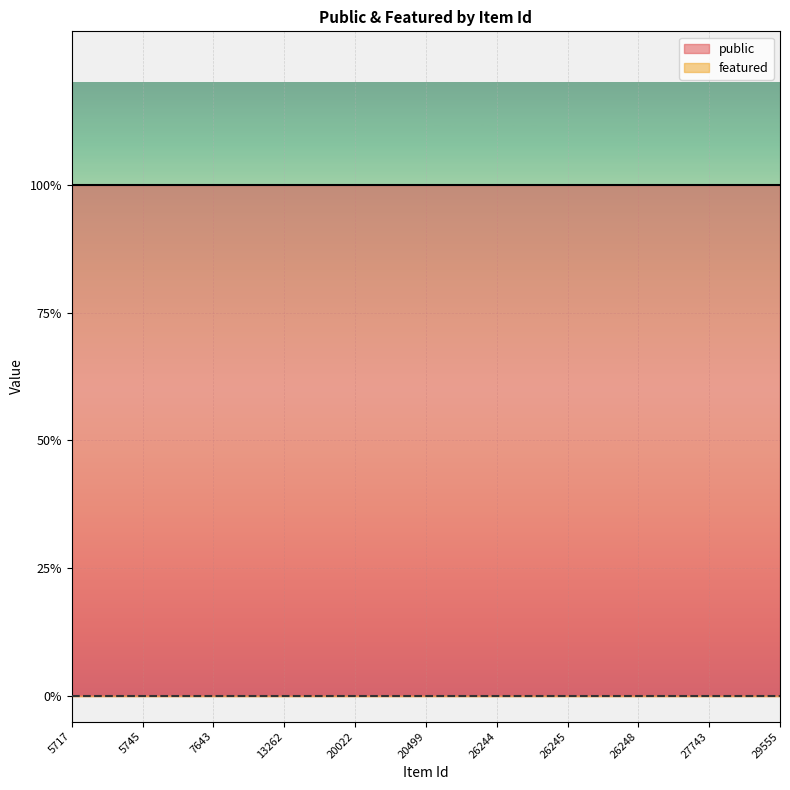

Reading left to right, list all the values displayed in this chart.

public: 5717=1	5745=1	7643=1	13262=1	20022=1	20499=1	26244=1	26245=1	26248=1	27743=1	29555=1
featured: 5717=0	5745=0	7643=0	13262=0	20022=0	20499=0	26244=0	26245=0	26248=0	27743=0	29555=0